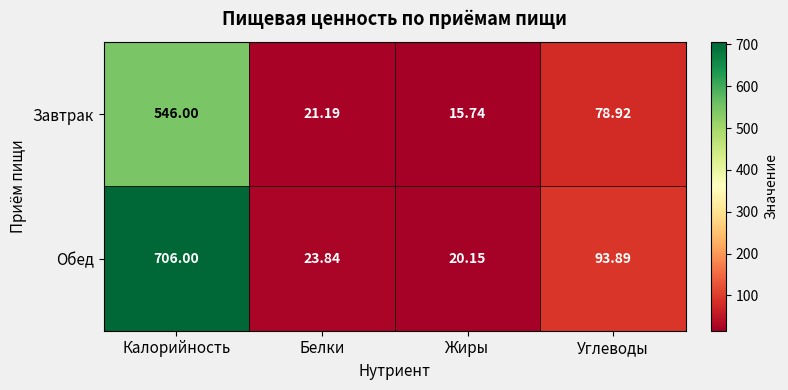

Rank the series by their maximum value, from lowest to highest.

Завтрак, Обед